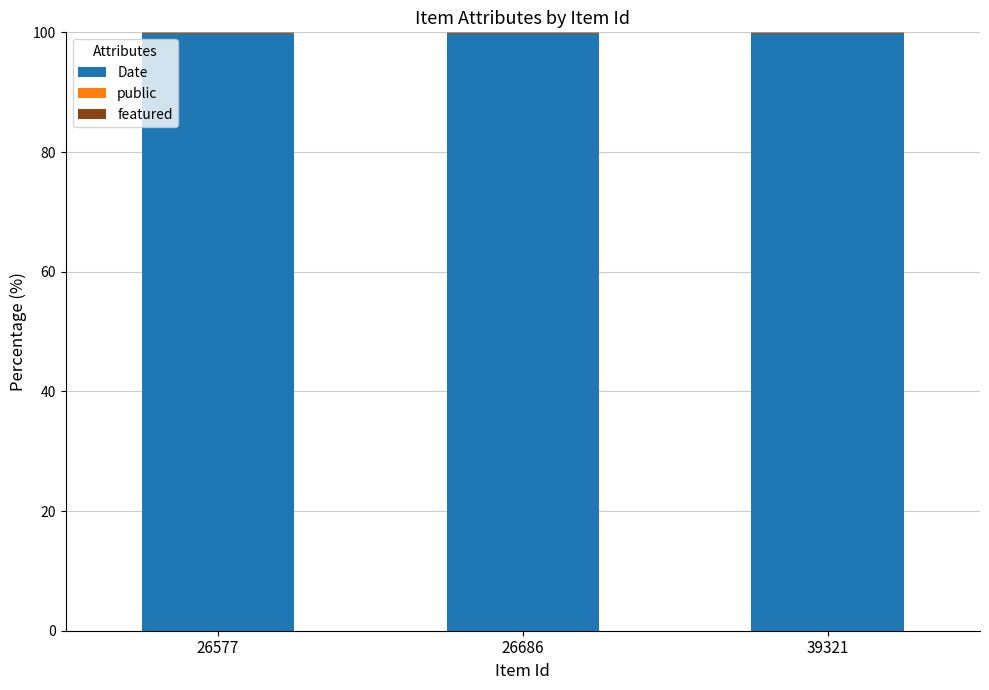

What is the maximum value for Date?

99.9